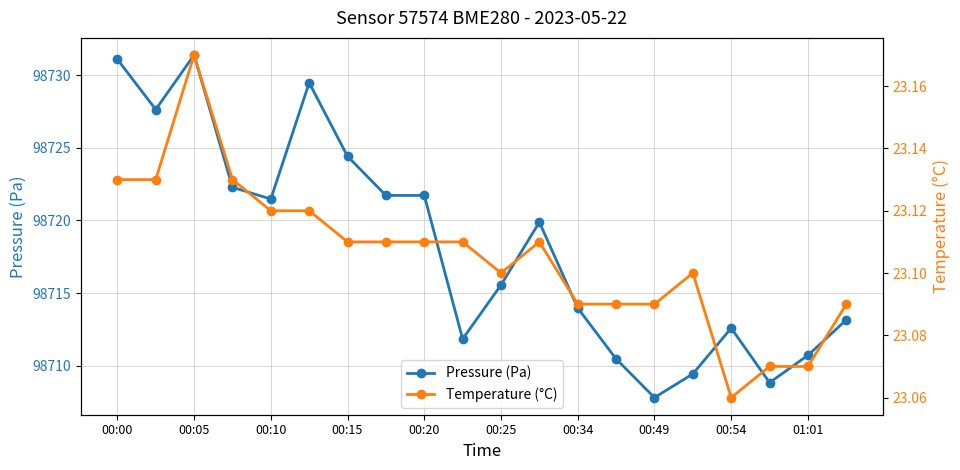

What is the maximum value for Pressure (Pa)?

98731.4